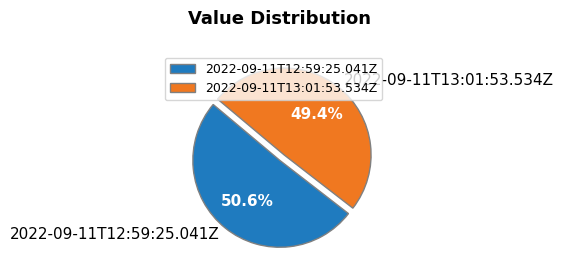

To the nearest percent, what is the combined percentage of 2022-09-11T13:01:53.534Z and 2022-09-11T12:59:25.041Z?

100%